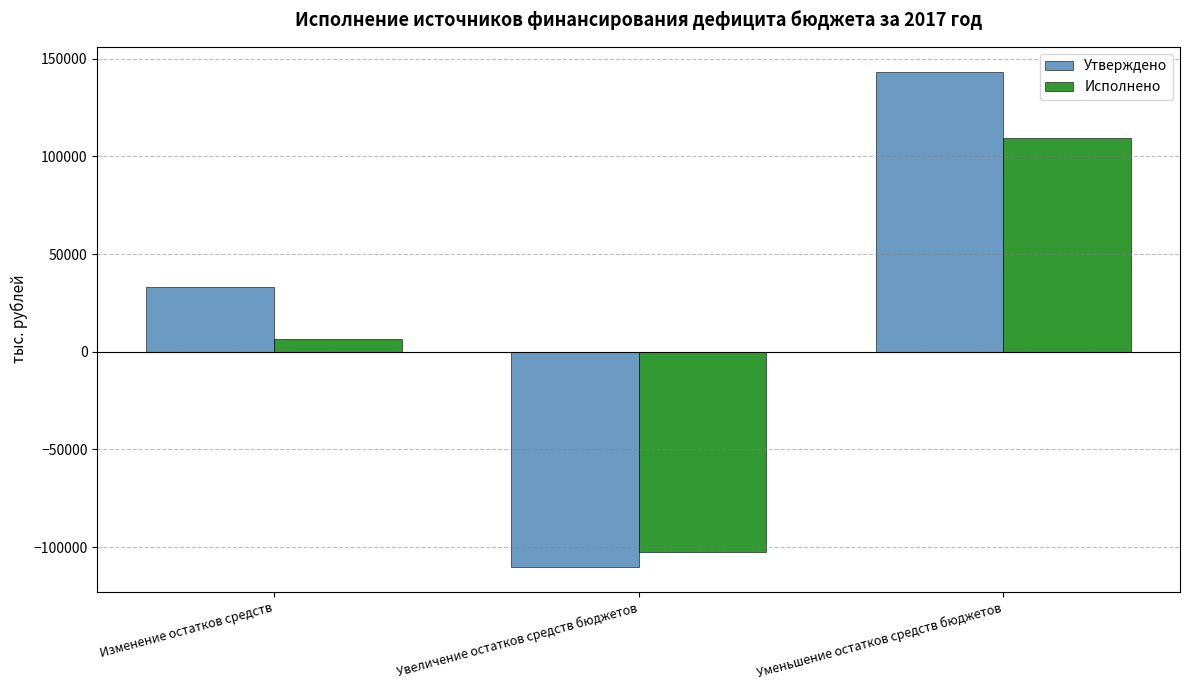

Rank the series by their maximum value, from highest to lowest.

Утверждено, Исполнено